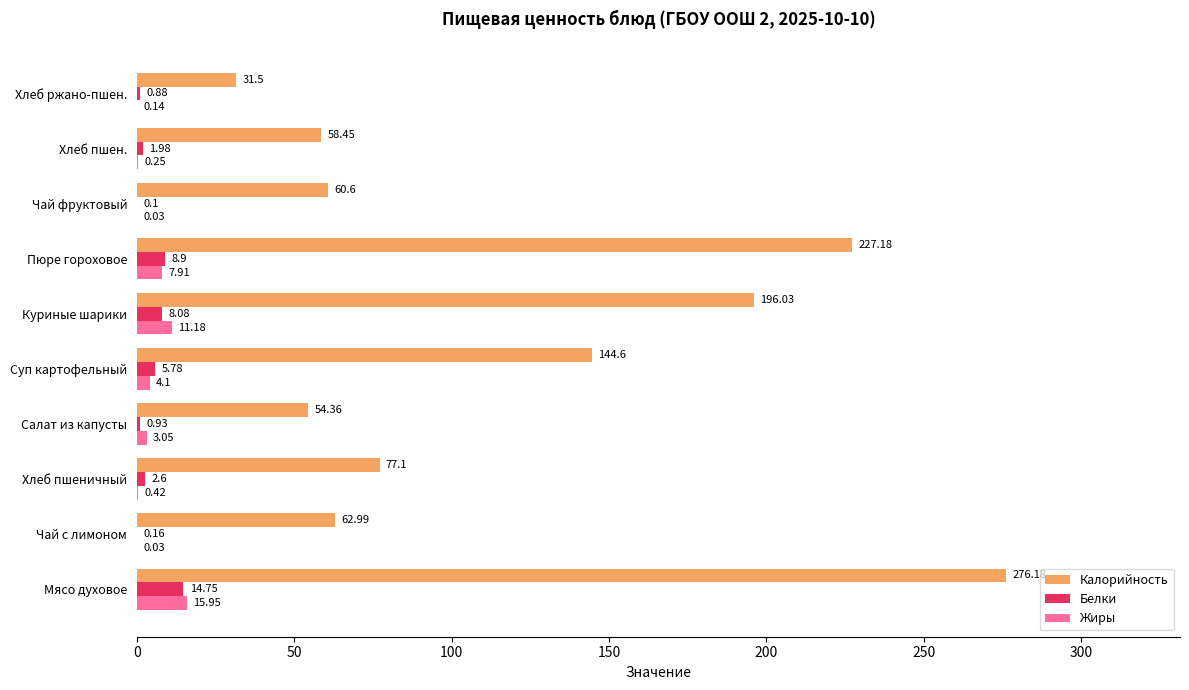

At which category is the sum across all series the highest?

Мясо духовое